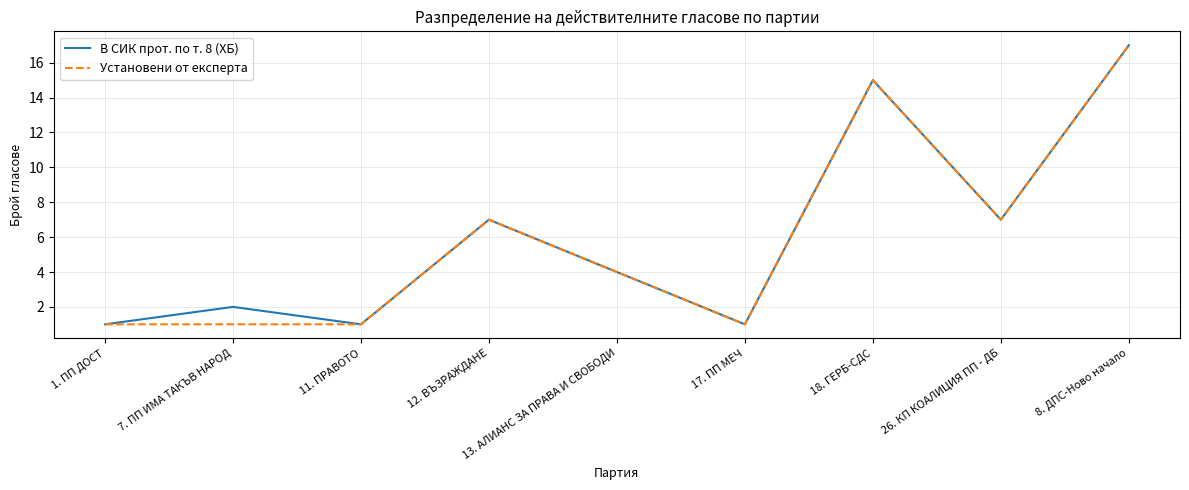

What is the difference between the maximum and minimum values in the В СИК прот. по т. 8 (ХБ) series?

16